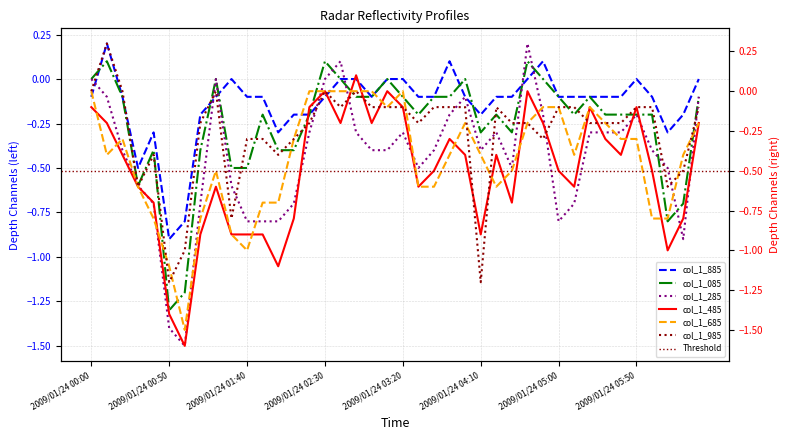

At which label is col_1_985 closest to 0?

2009/01/24 00:00